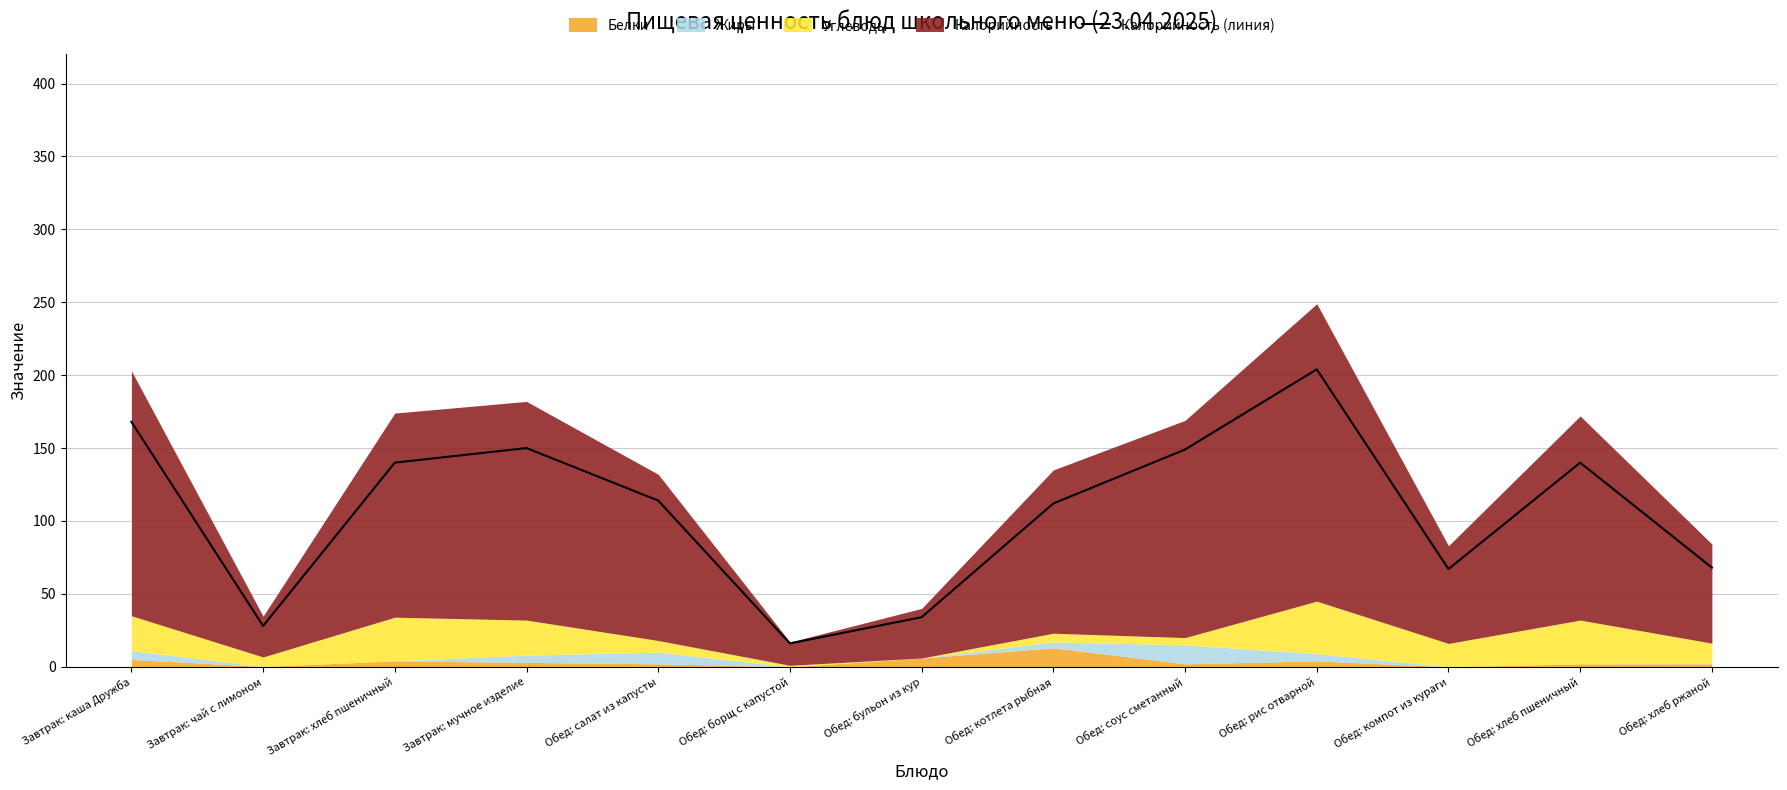

Which label corresponds to the largest value in the chart?

Обед: рис отварной